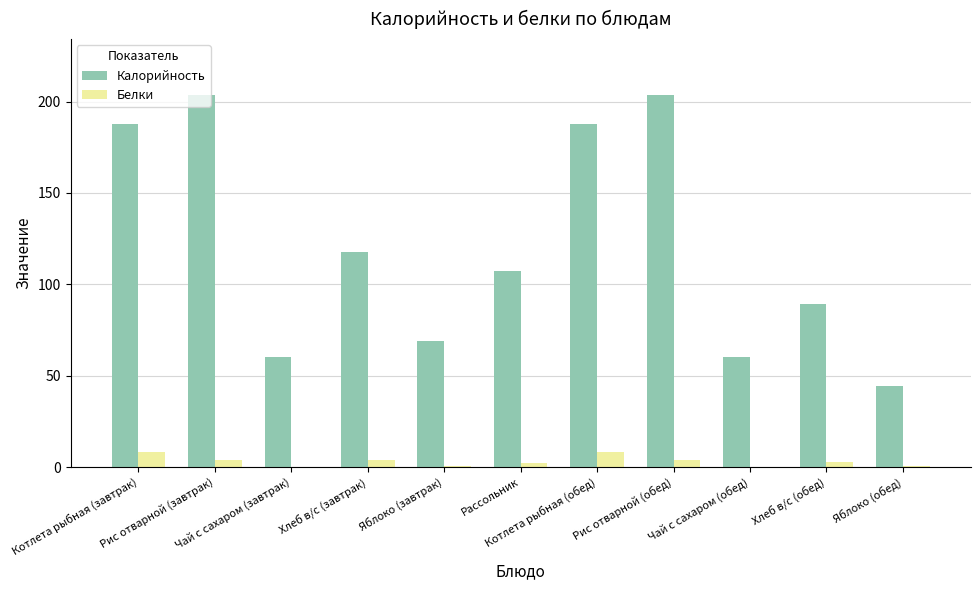

The Калорийность series shows 60.0 at Чай с сахаром (завтрак). True or false?

True